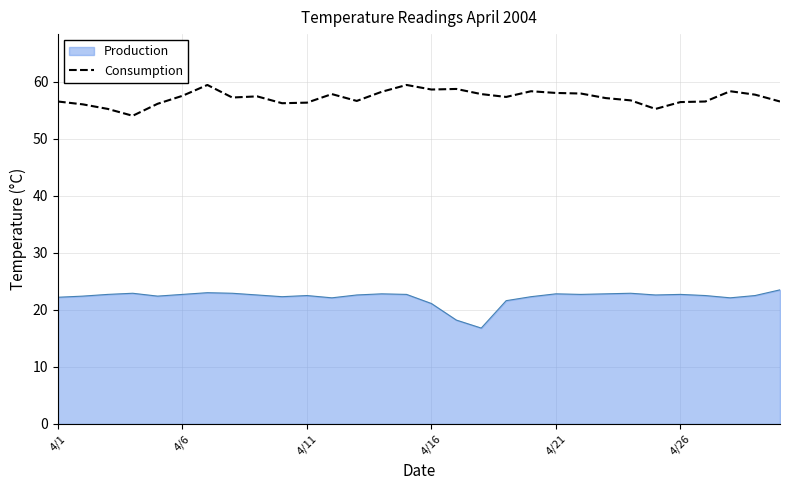

What is the difference between the maximum and minimum values in the Production series?

6.7